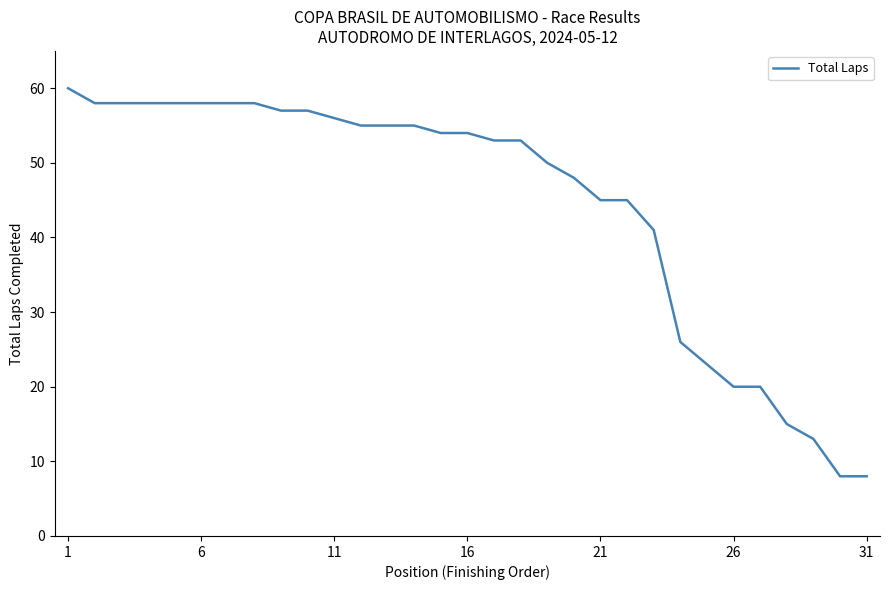

What is the maximum value shown in the chart?

60